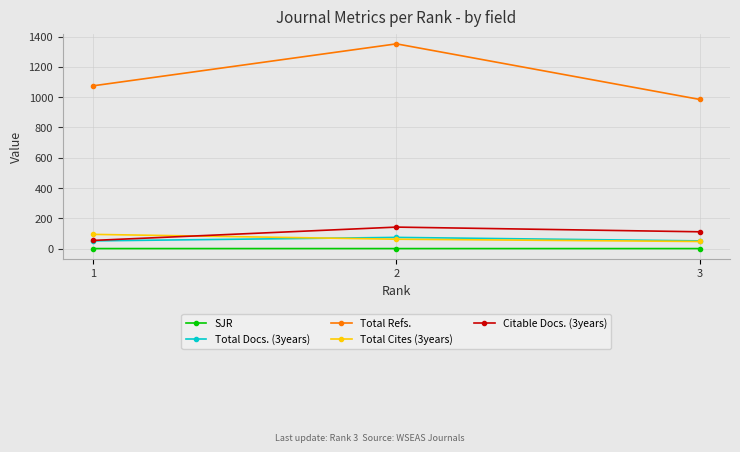

Reading left to right, extract all data points from this chart.

SJR: 1=0.2	2=0.2	3=0.2
Total Docs. (3years): 1=51.0	2=74.0	3=51.0
Total Refs.: 1=1075.0	2=1352.0	3=985.0
Total Cites (3years): 1=94.0	2=62.0	3=47.0
Citable Docs. (3years): 1=54.0	2=142.0	3=111.0